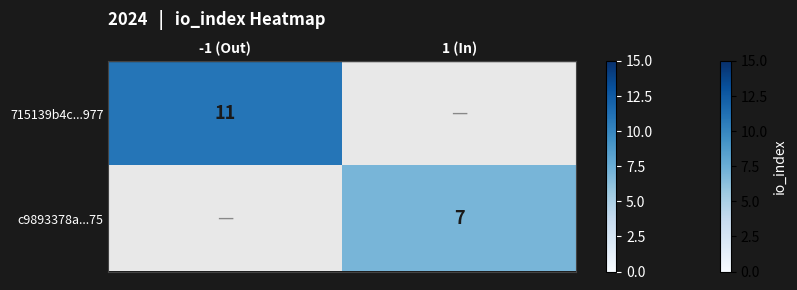

The c9893378a...75 series shows 10 at 1 (In). True or false?

False